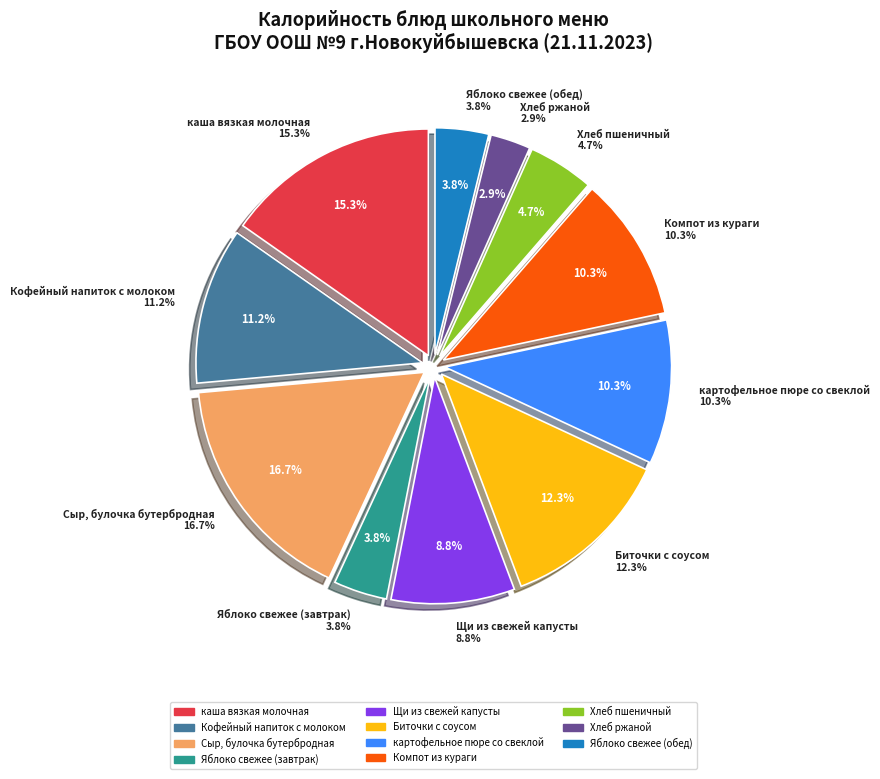

The картофельное пюре со свеклой slice represents 10% of the pie. True or false?

True